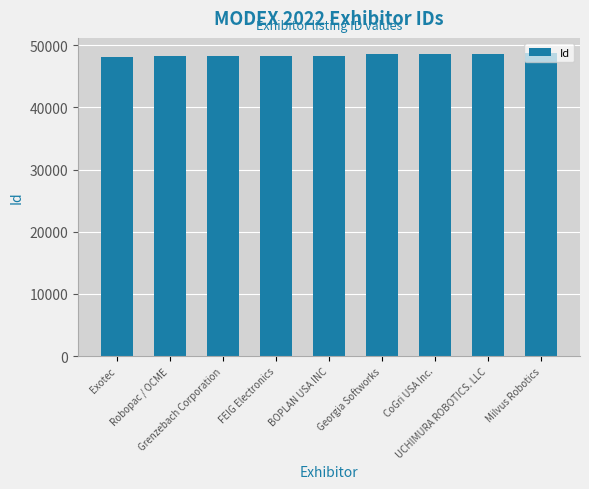

Is it true that the value at CoGri USA Inc. is 16488?

False